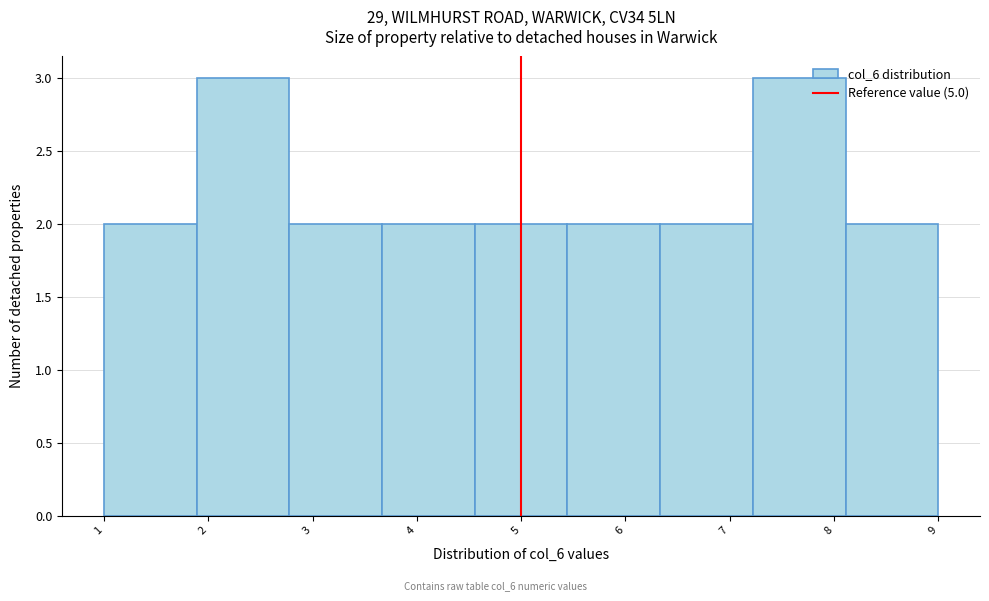

What is the height of the bar covering 3.7 to 4.6 on the x-axis? Neither the bar edges nor the heights are printed on the chart, so give them approximately, as read against the axes.

2